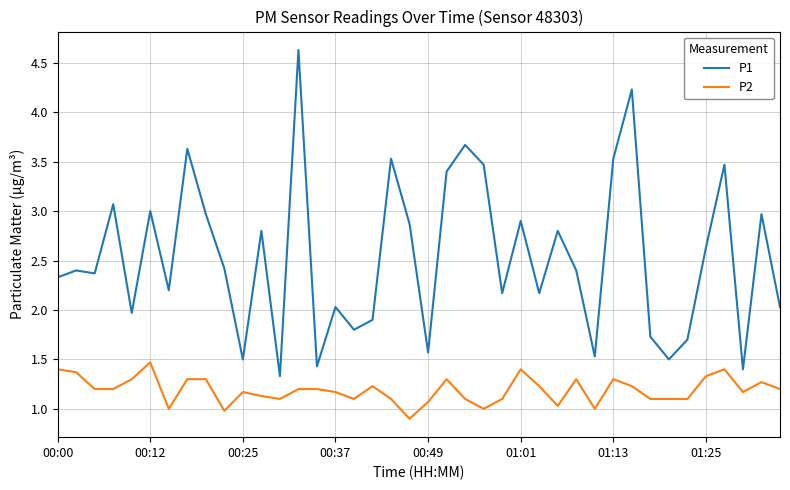

What is the maximum value shown in the chart?

4.6